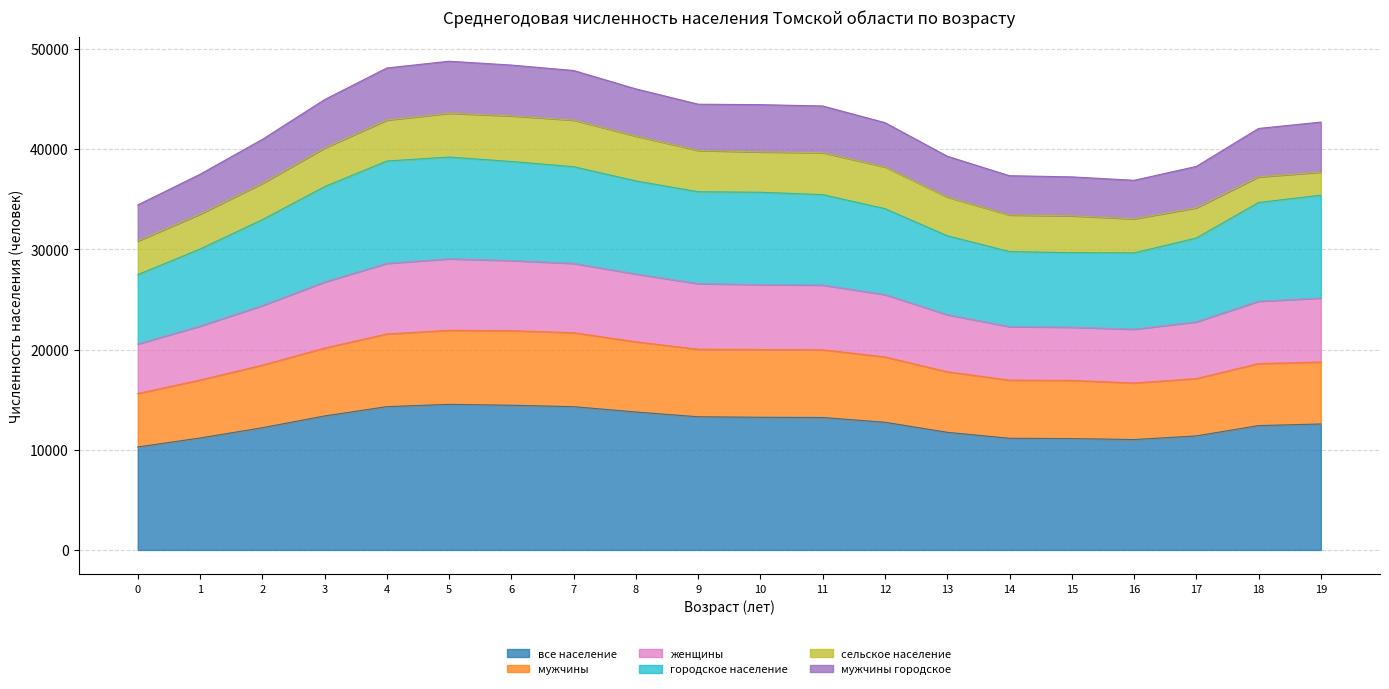

What is the maximum value for все население?

14529